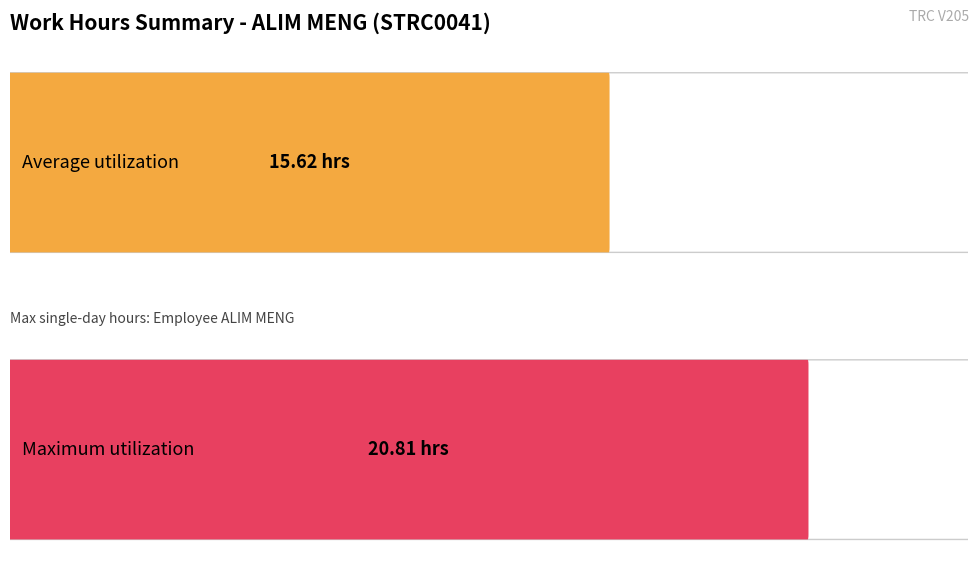

Does the chart contain stacked bars?

No